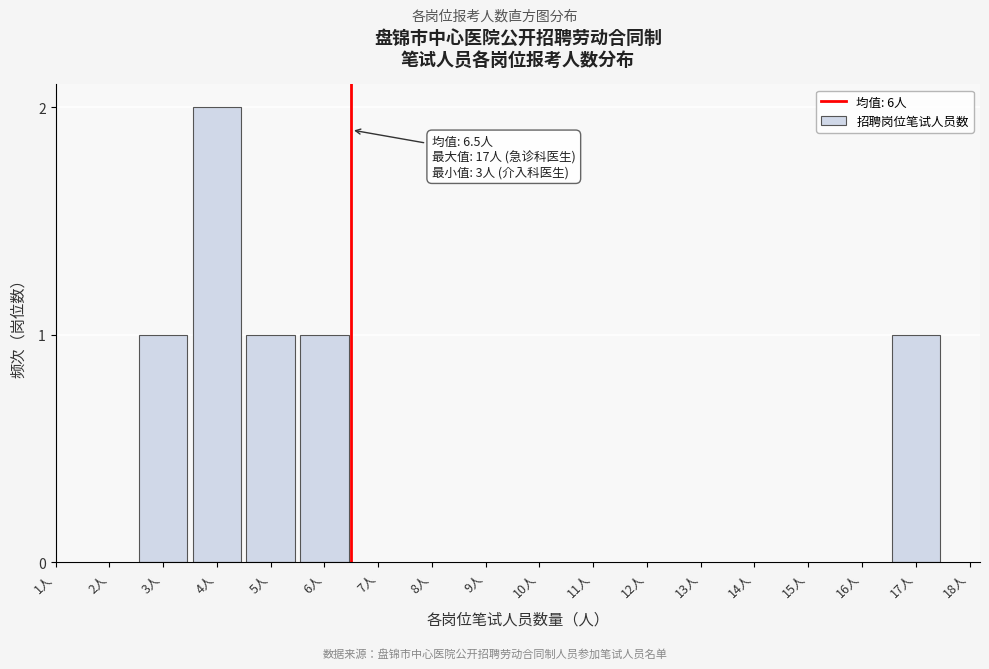

Reading left to right, list all the values displayed in this chart.

3人=1	4人=2	5人=1	6人=1	17人=1